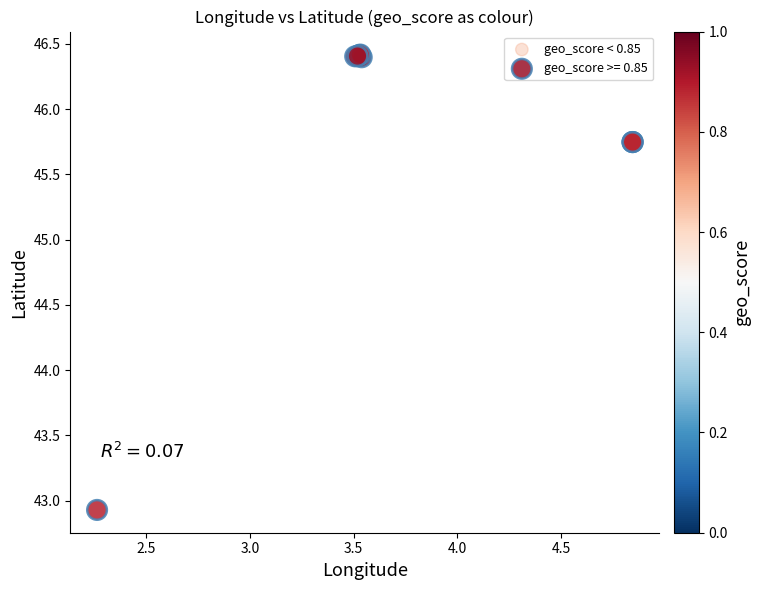

Which series contains the lowest Y value?

geo_score >= 0.85